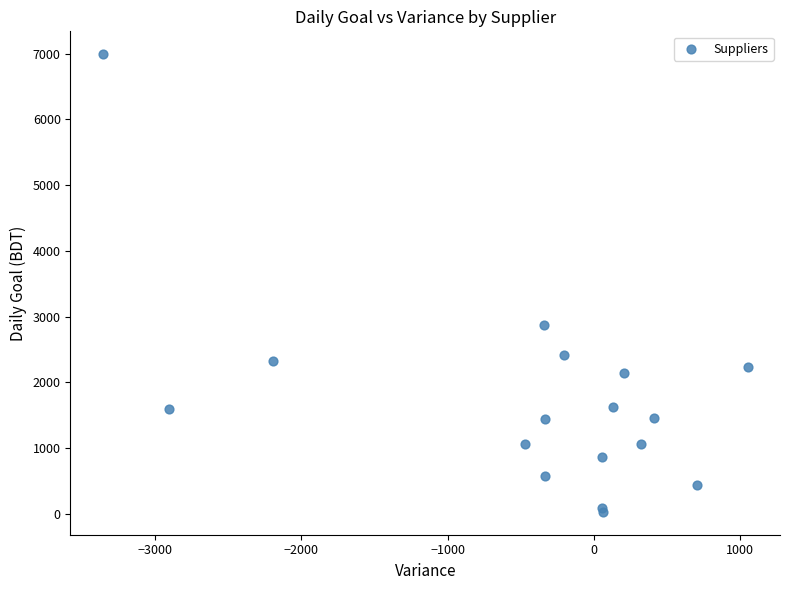

What Y value in the scatter plot is closest to 3512?

2879.0